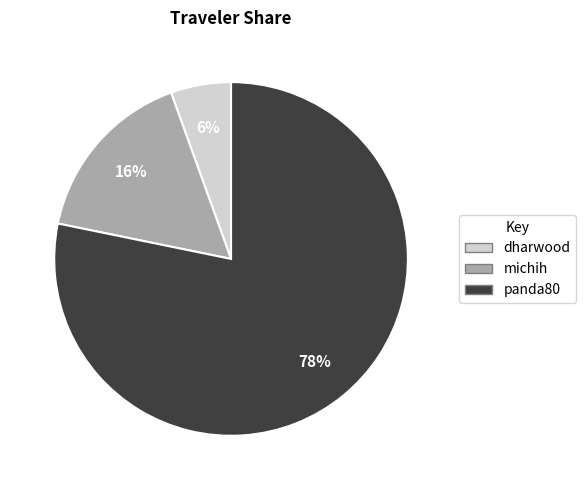

Does michih represent more than half of the total?

No